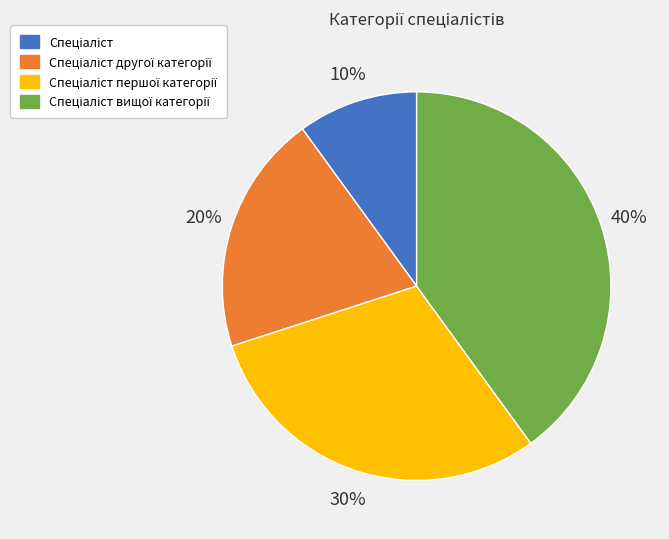

To the nearest percent, what is the average slice percentage?

25%